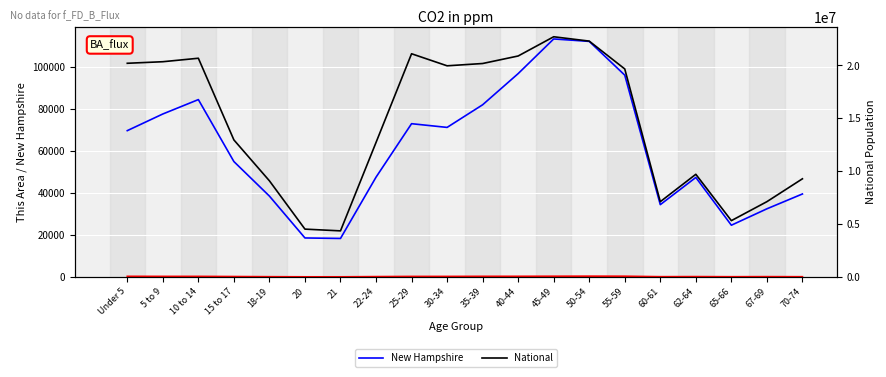

At how many categories does at least one series exceed 5119857?

18